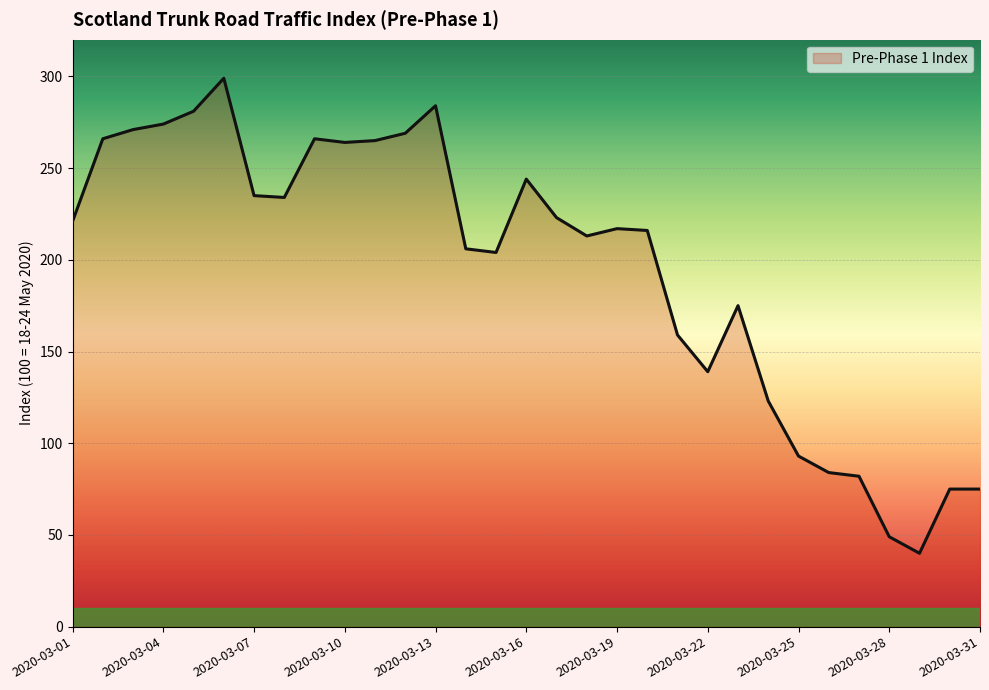

What is the smallest value displayed?

40